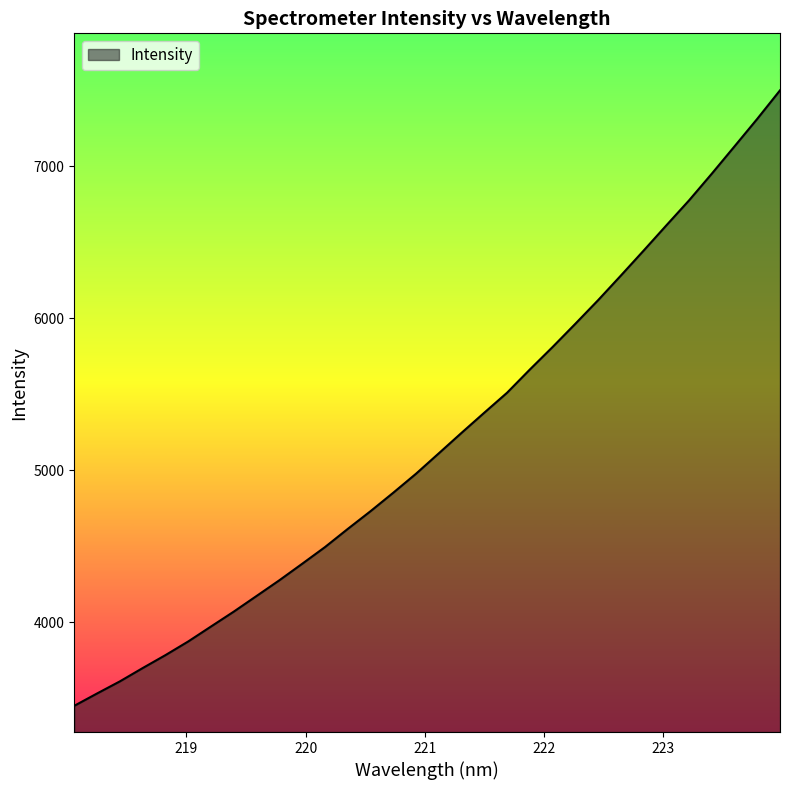

What is the minimum value shown in the chart?

3450.9